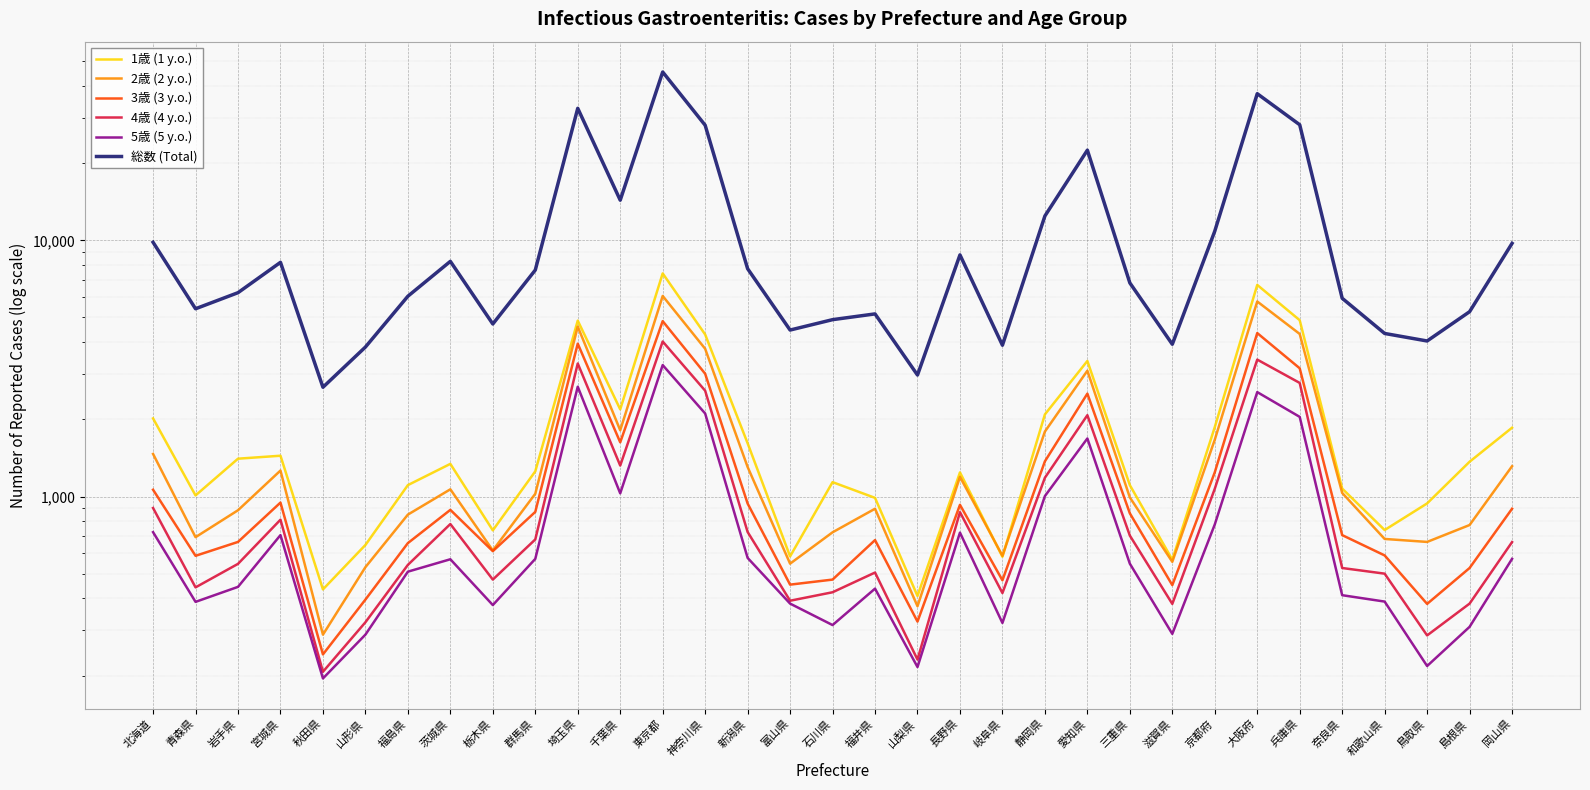

Where is 5歳 (5 y.o.) nearest to the value 1727?

愛知県